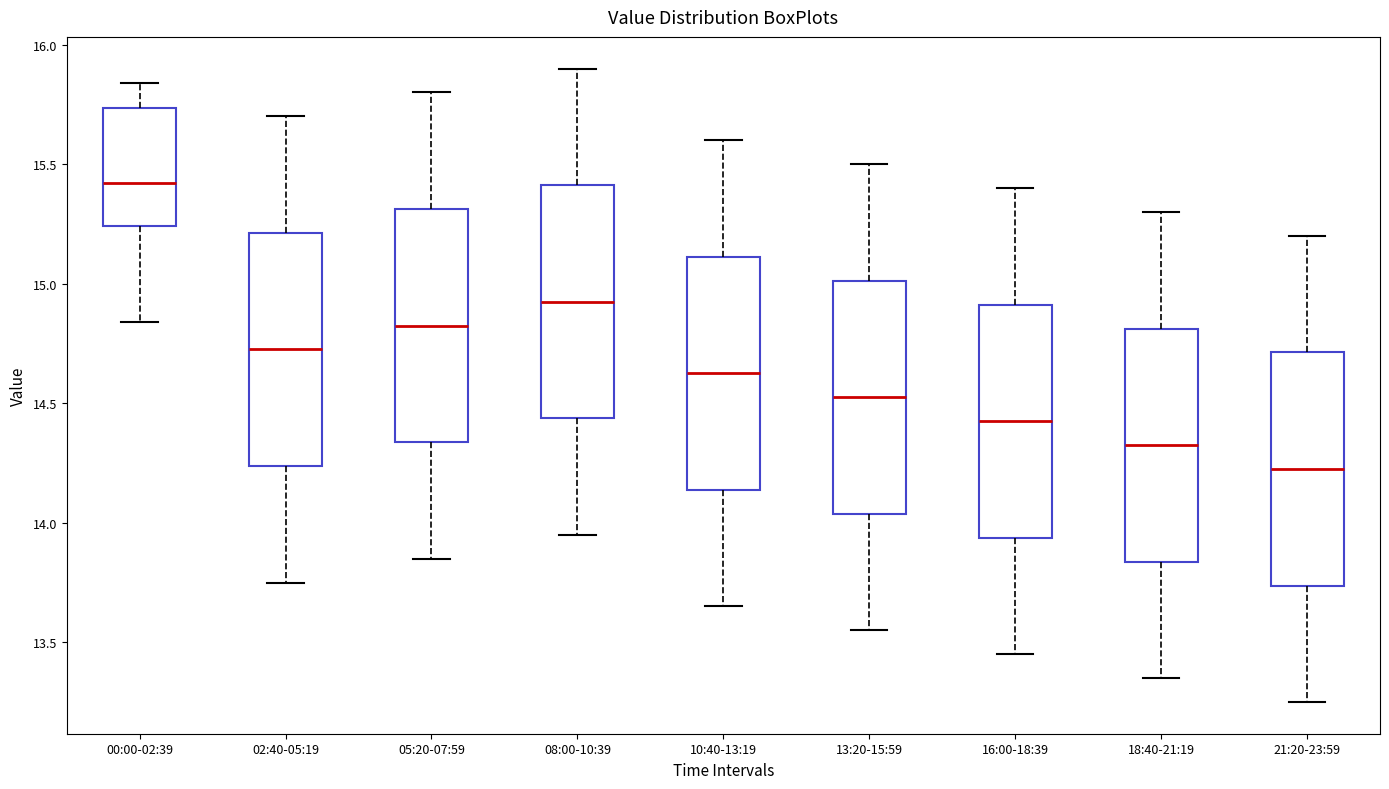

Reading left to right, transcribe this box plot: for each box, give where its median line is, the range the box spans, and where its two whiskers end, as read against the y-axis. The values are not printed on the chart, so give them approximately, as read against the axis.

00:00-02:39: median 15.40, box 15.25 to 15.75, whiskers 14.85 to 15.85
02:40-05:19: median 14.75, box 14.25 to 15.20, whiskers 13.75 to 15.70
05:20-07:59: median 14.85, box 14.35 to 15.30, whiskers 13.85 to 15.80
08:00-10:39: median 14.95, box 14.45 to 15.40, whiskers 13.95 to 15.90
10:40-13:19: median 14.65, box 14.15 to 15.10, whiskers 13.65 to 15.60
13:20-15:59: median 14.55, box 14.05 to 15.00, whiskers 13.55 to 15.50
16:00-18:39: median 14.45, box 13.95 to 14.90, whiskers 13.45 to 15.40
18:40-21:19: median 14.35, box 13.85 to 14.80, whiskers 13.35 to 15.30
21:20-23:59: median 14.25, box 13.75 to 14.70, whiskers 13.25 to 15.20